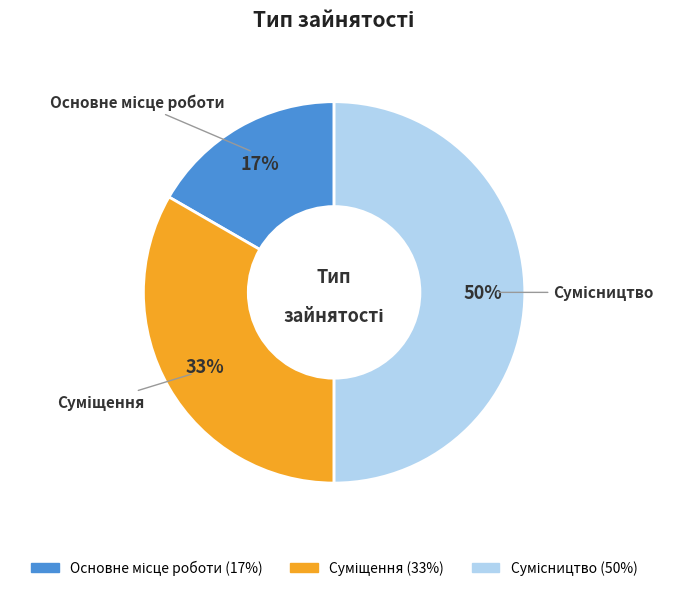

What percentage is the Суміщення slice, to the nearest percent?

33%